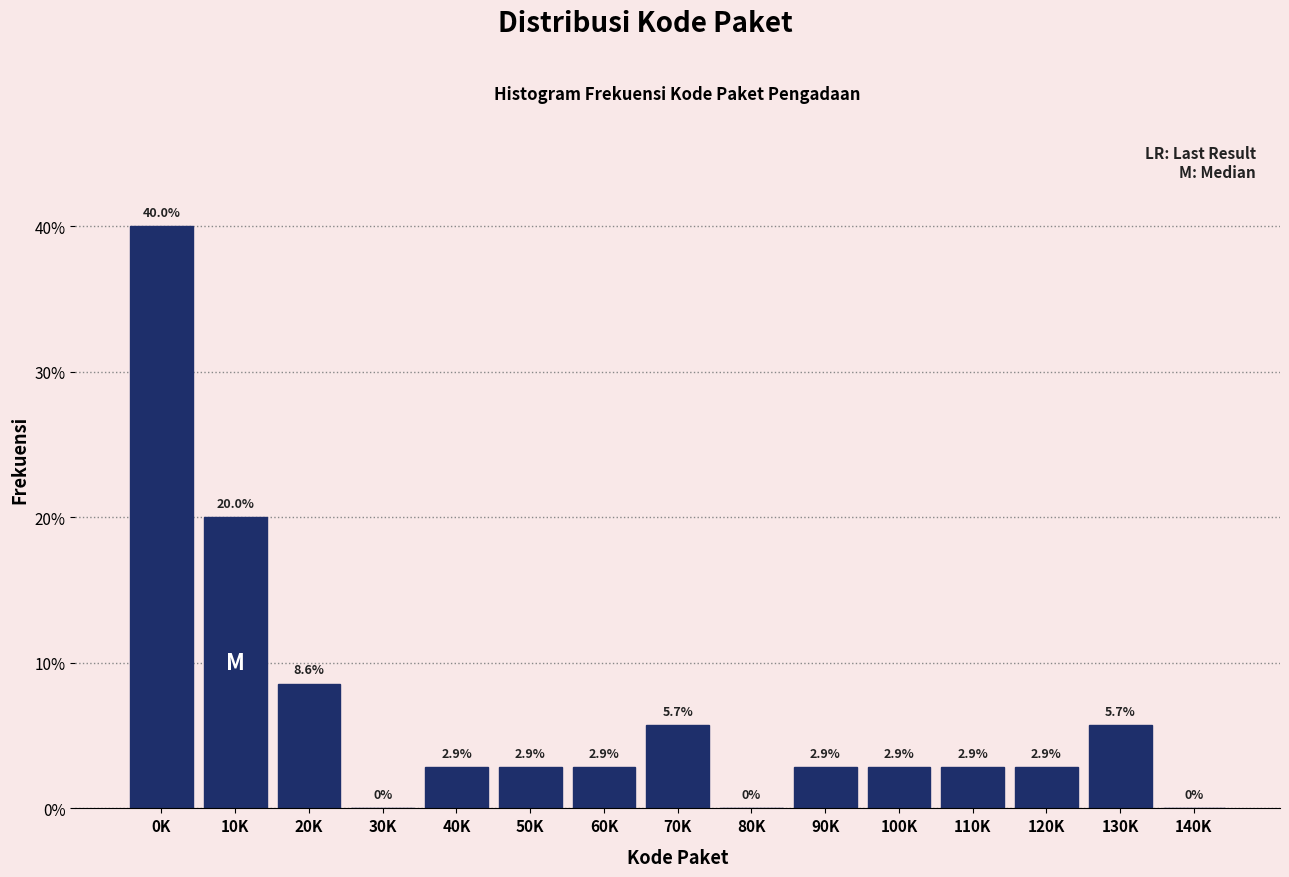

Reading left to right, what are all the values shown in this chart?

0K=40.0	10K=20.0	20K=8.6	30K=0.0	40K=2.9	50K=2.9	60K=2.9	70K=5.7	80K=0.0	90K=2.9	100K=2.9	110K=2.9	120K=2.9	130K=5.7	140K=0.0